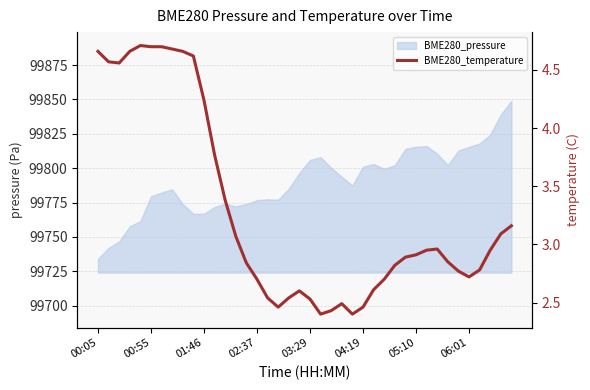

What is the label of the 6th point from the left?

00:55